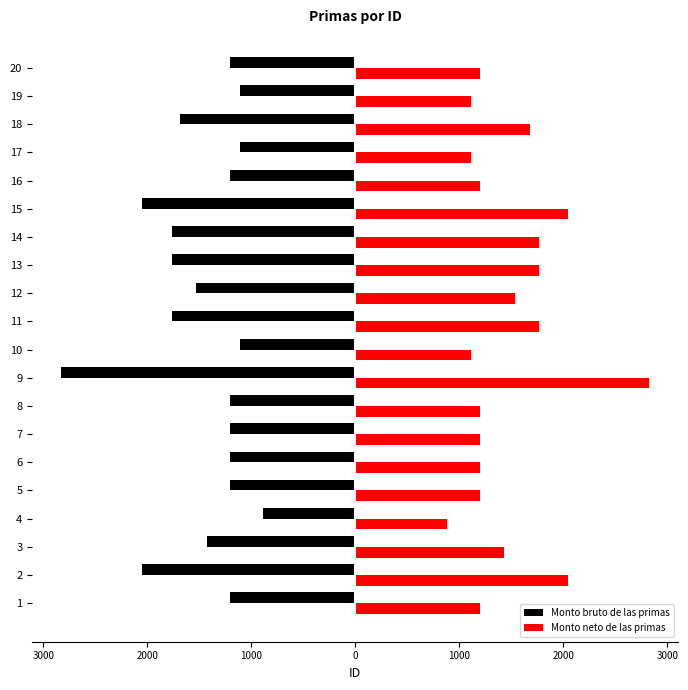

Is it true that Monto neto de las primas equals 1029.4 at 13?

False